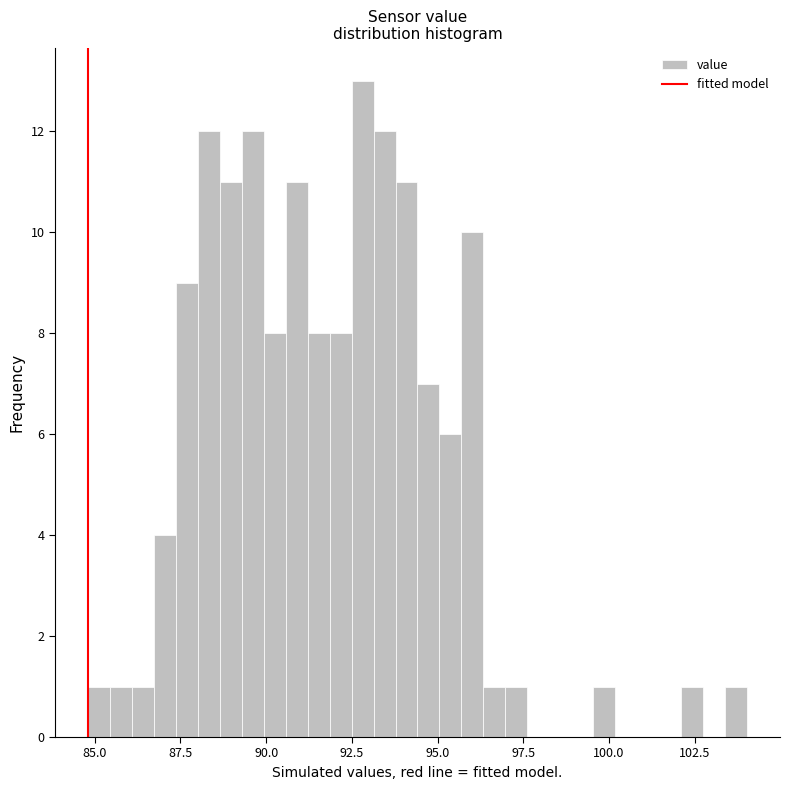

Around what value on the x-axis is the tallest bar? Give the approximate position of its centre, as read against the axis.

93.0